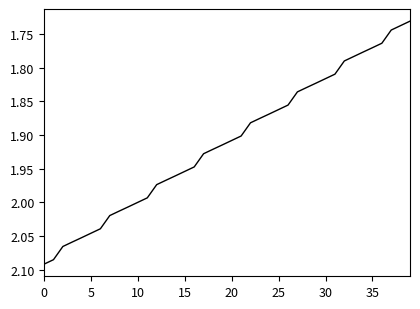

What is the difference between the maximum and minimum values?

0.4